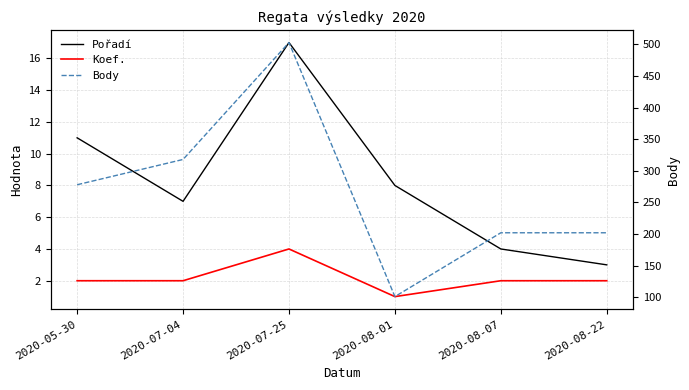

Which series has the widest spread of values?

Body